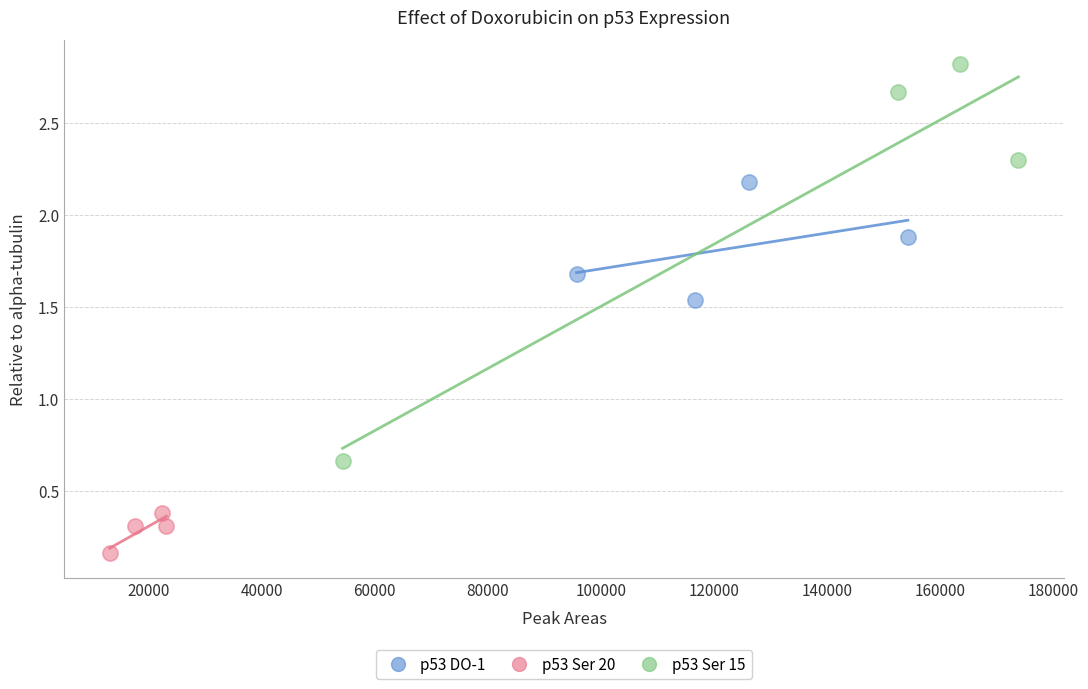

Which series contains the highest Y value?

p53 Ser 15